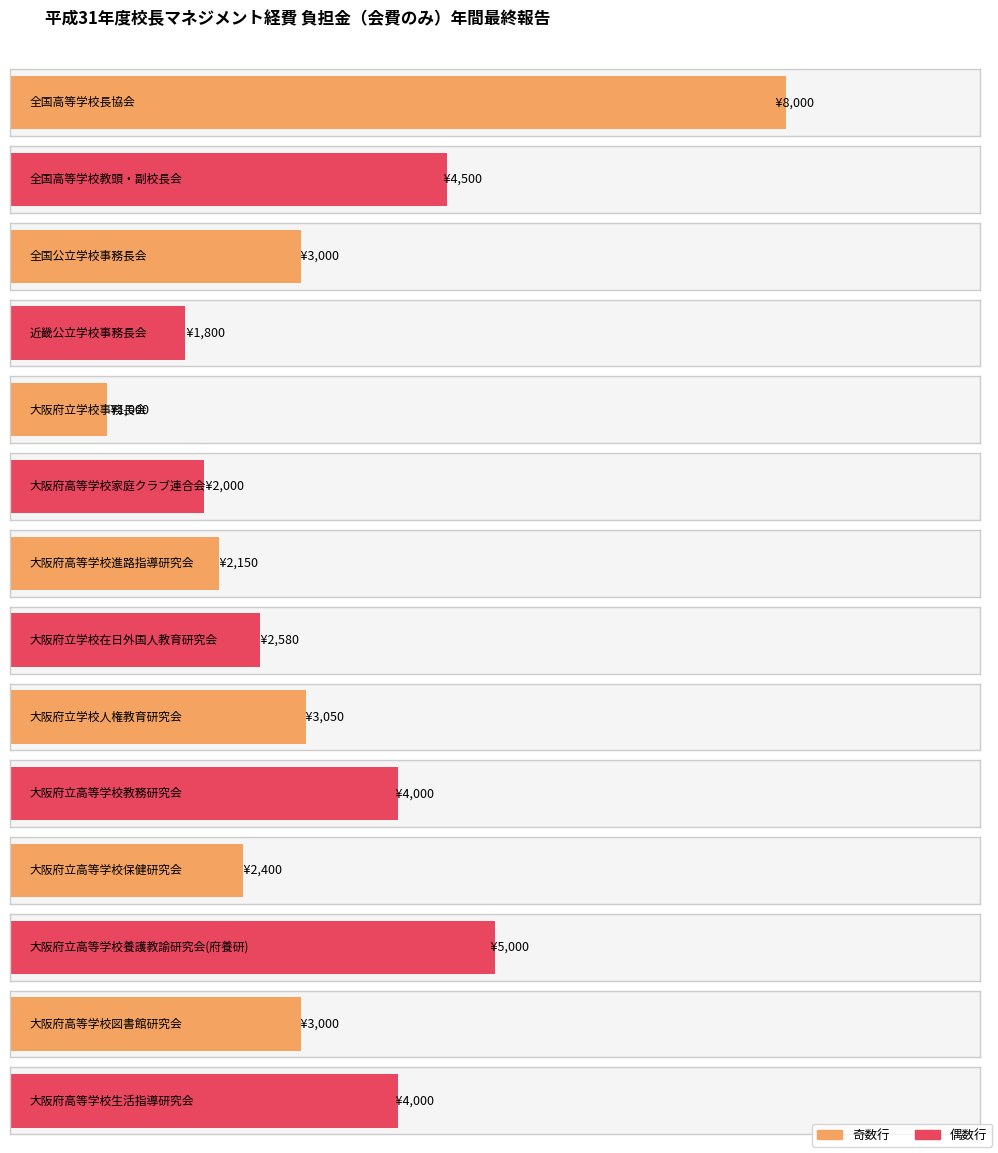

What is the ratio of the value at 大阪府立学校在日外国人教育研究会 to the value at 全国高等学校長協会?

0.3